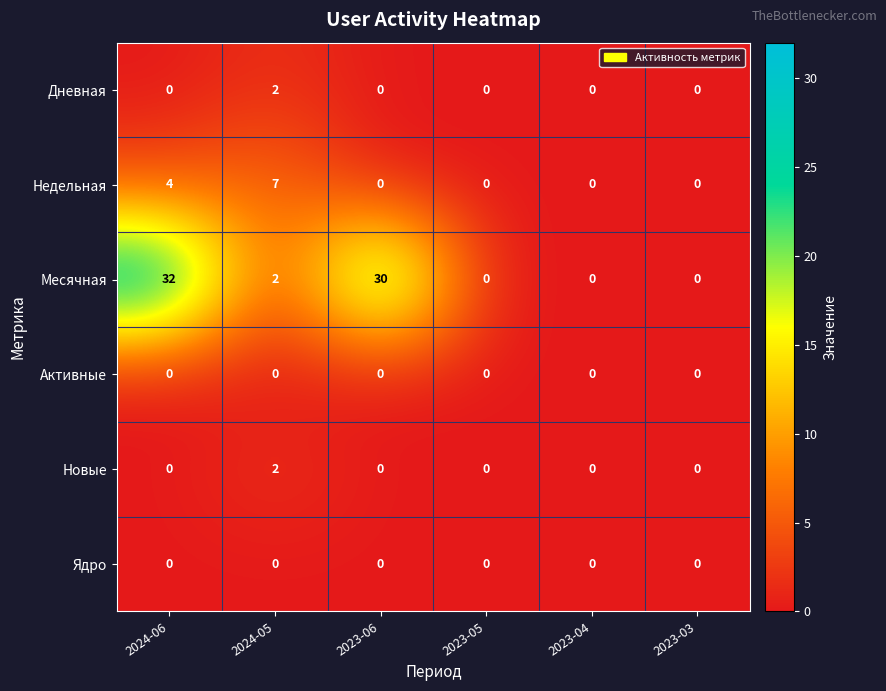

At how many categories does at least one series exceed 9?

2